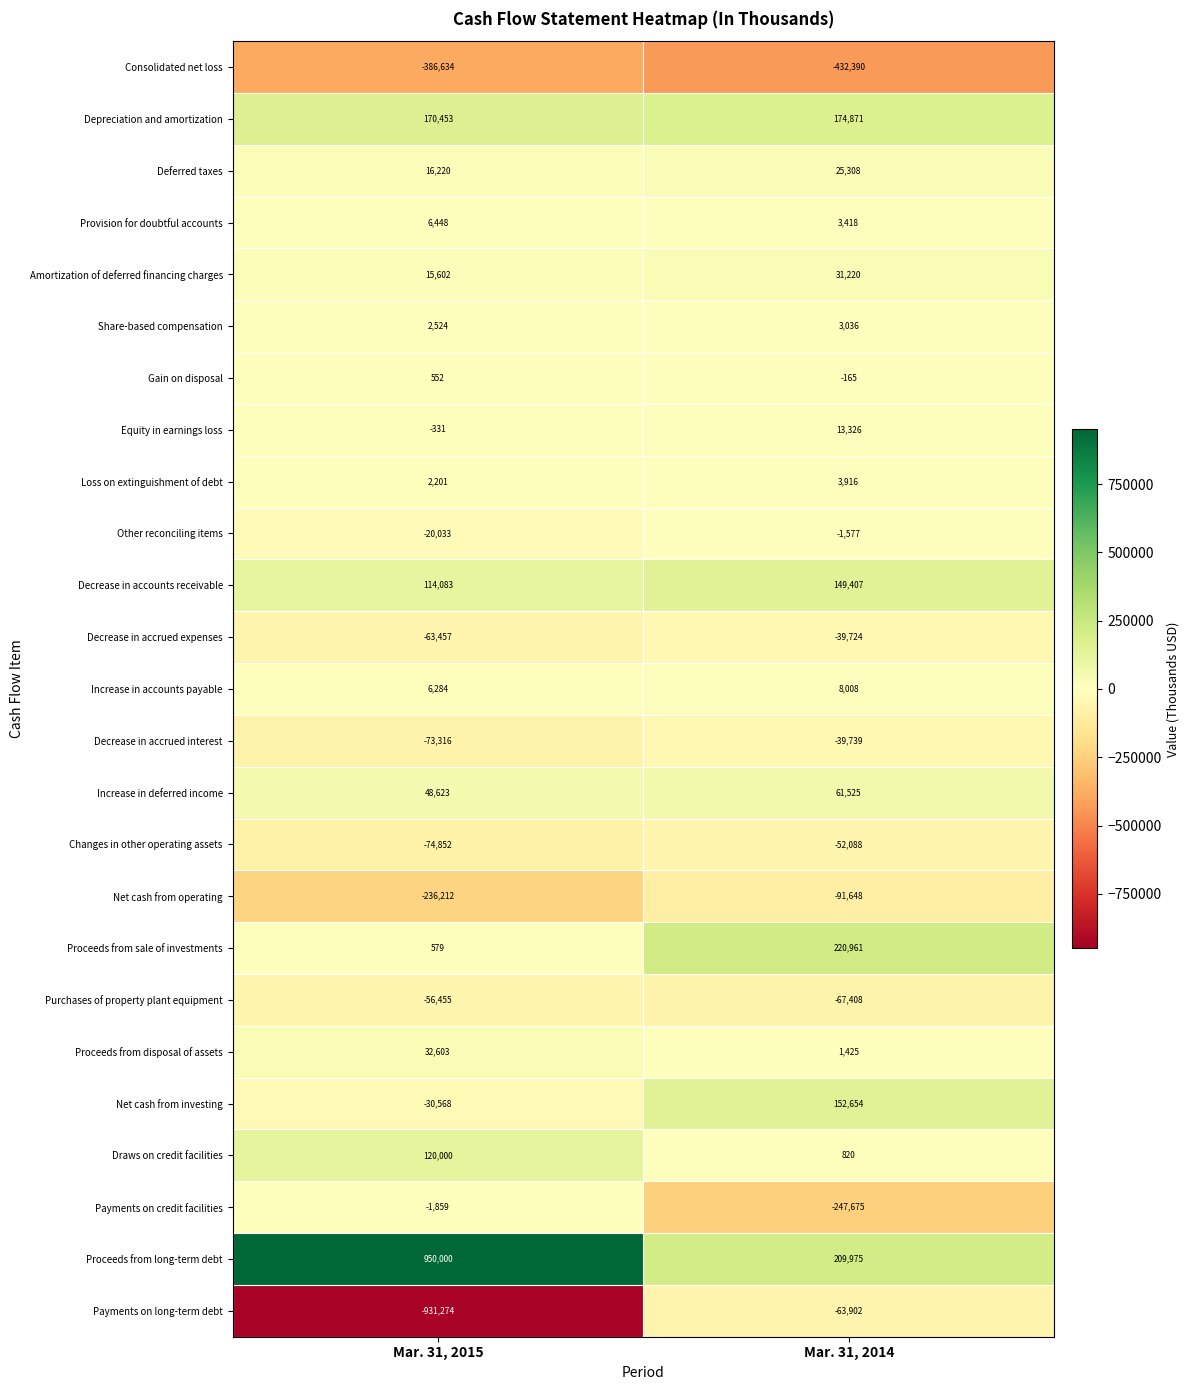

What is the minimum value shown in the chart?

-931274